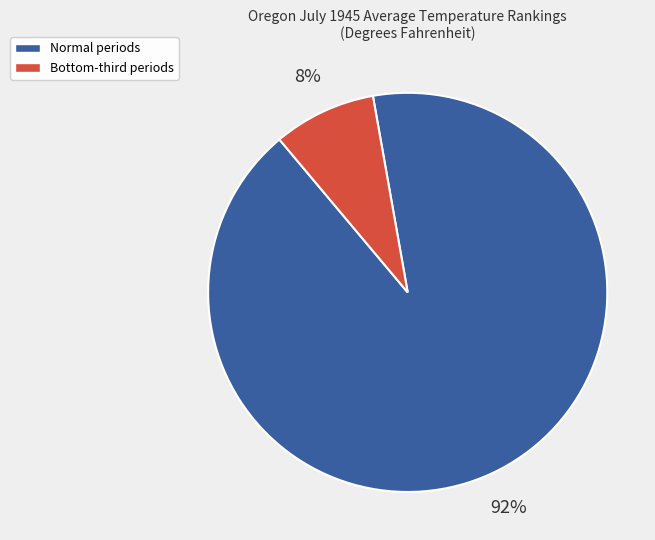

How many slices are in this pie chart?

2